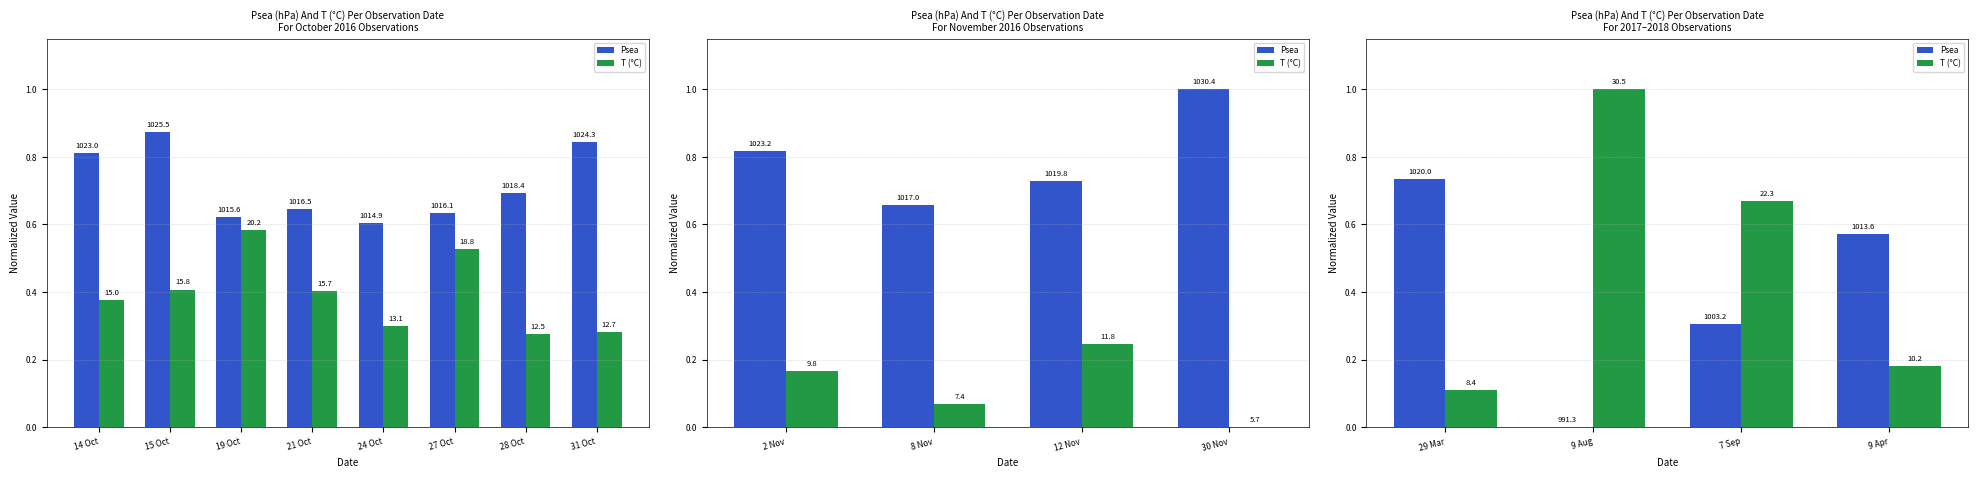

What position from the left is 9 Aug?

2